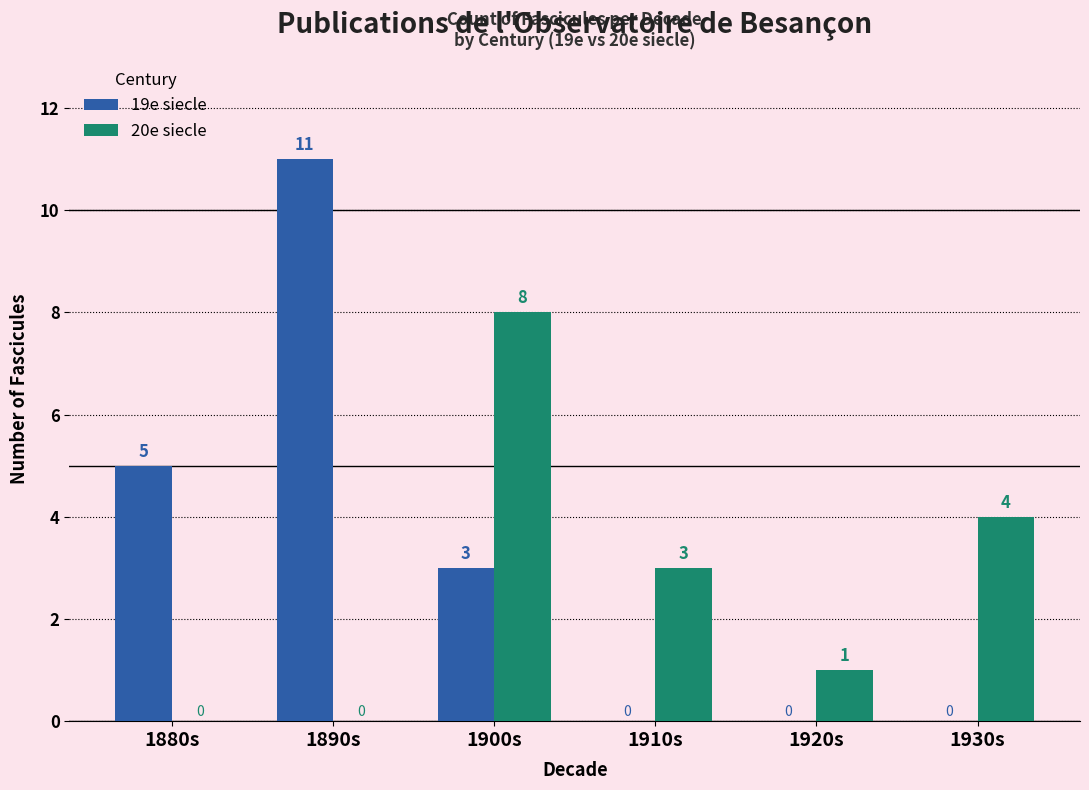

Reading right to left, transcribe all the data shown in this chart.

19e siecle: 0	0	0	3	11	5
20e siecle: 4	1	3	8	0	0